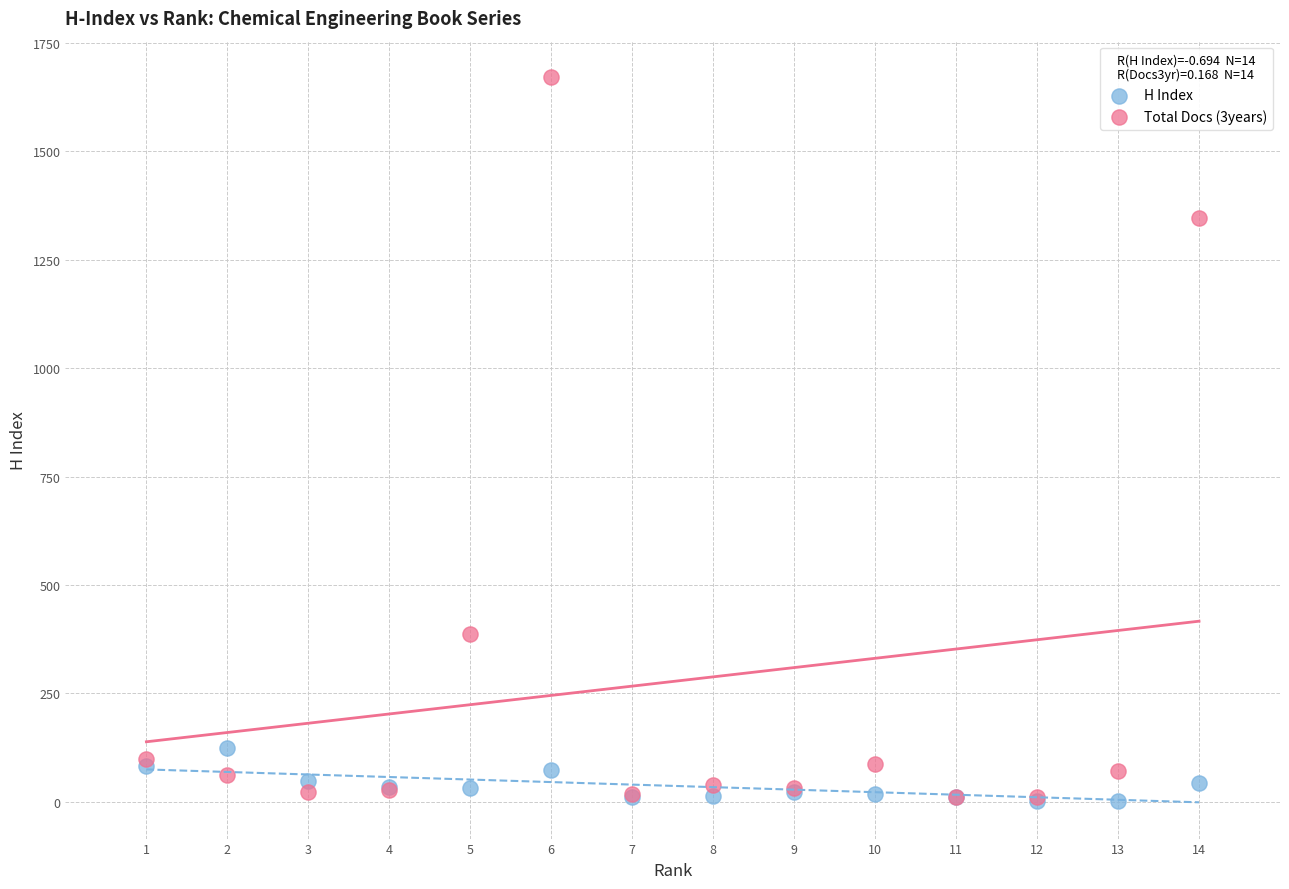

Across all series, what Y value is closest to 837?

387